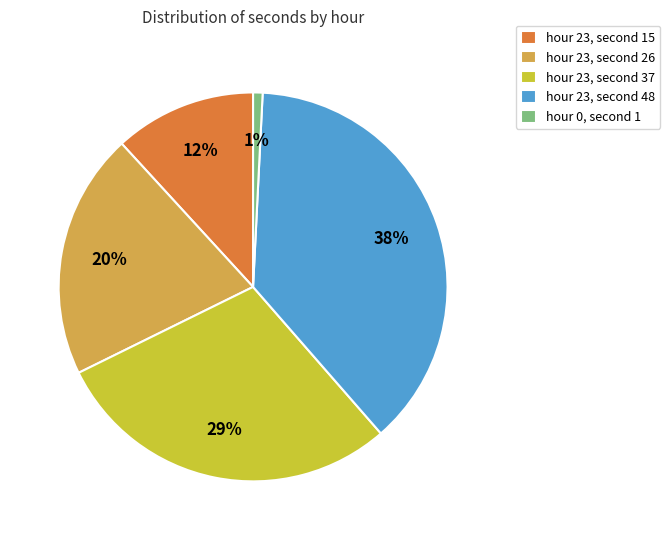

How many slices are in this pie chart?

5